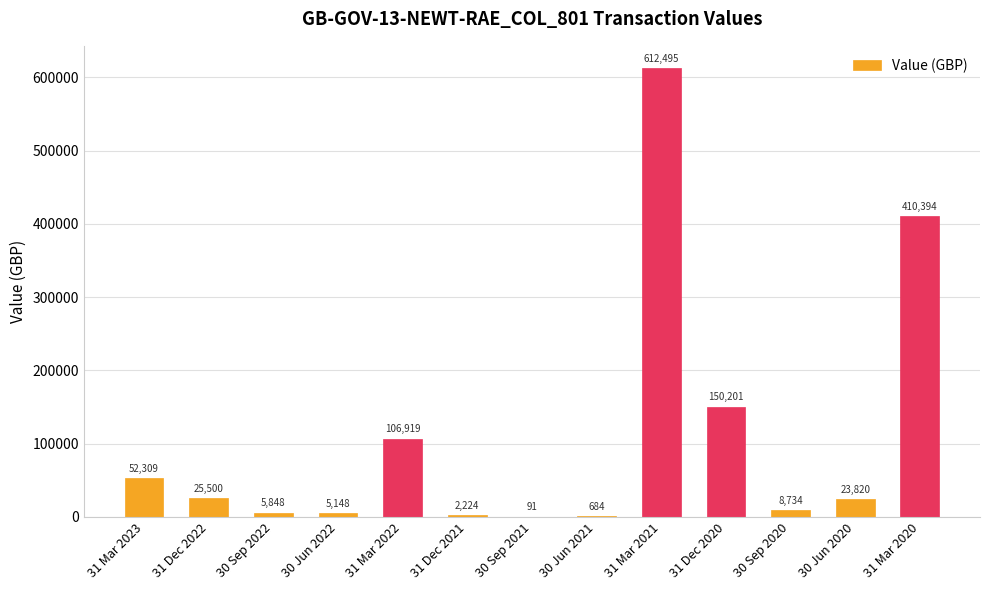

Is it true that the value at 30 Jun 2020 is 23820.2?

True